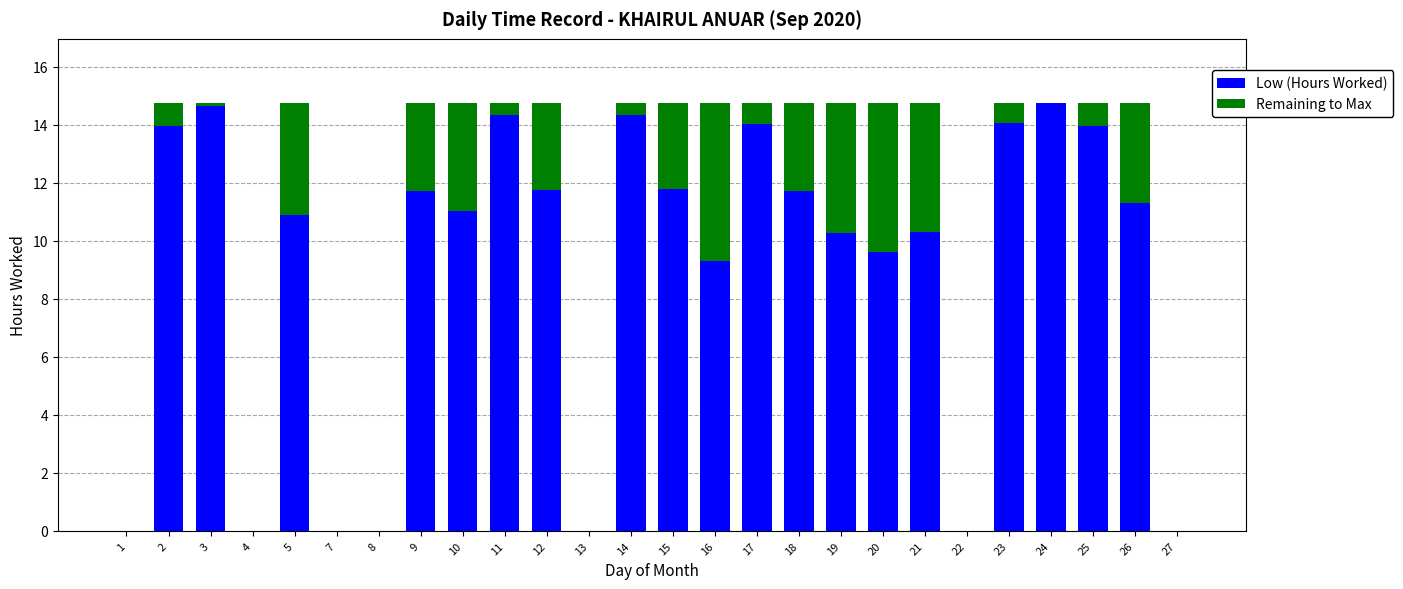

The Low (Hours Worked) series shows 19.1 at 18. True or false?

False